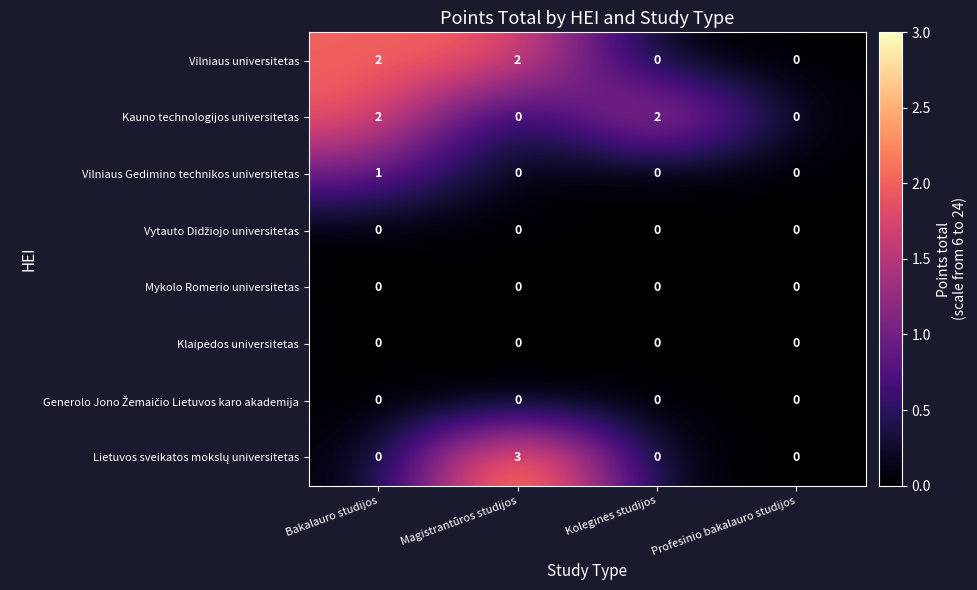

What is the maximum value shown in the chart?

3